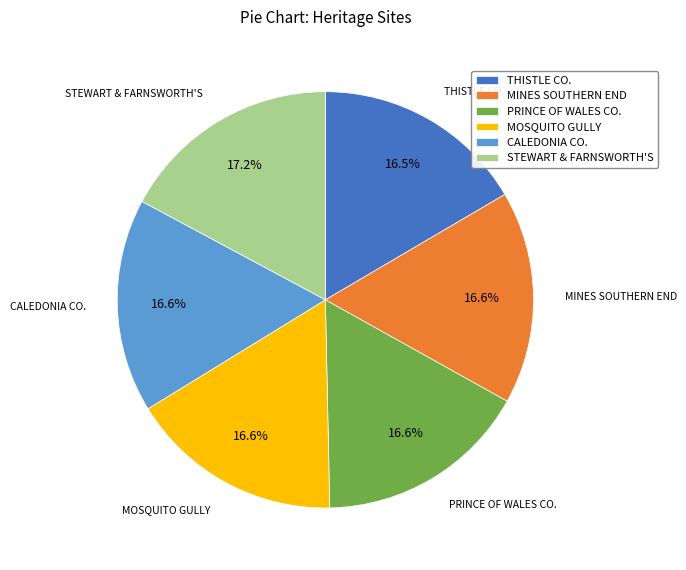

How many segments does this pie chart have?

6